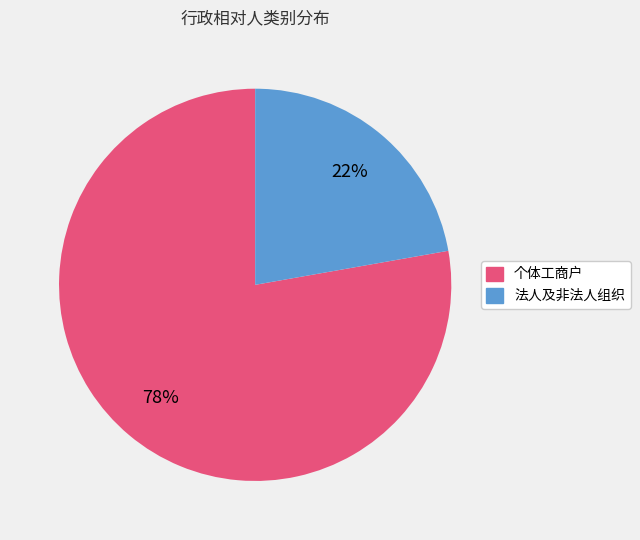

What percentage is the 个体工商户 slice, to the nearest percent?

78%